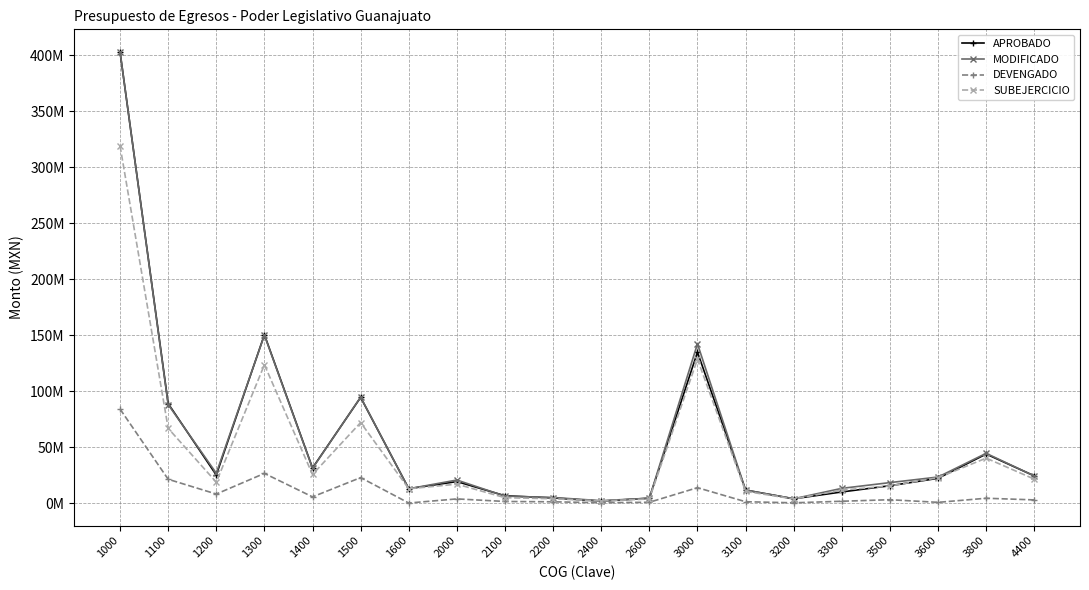

Does the chart have visible grid lines?

Yes